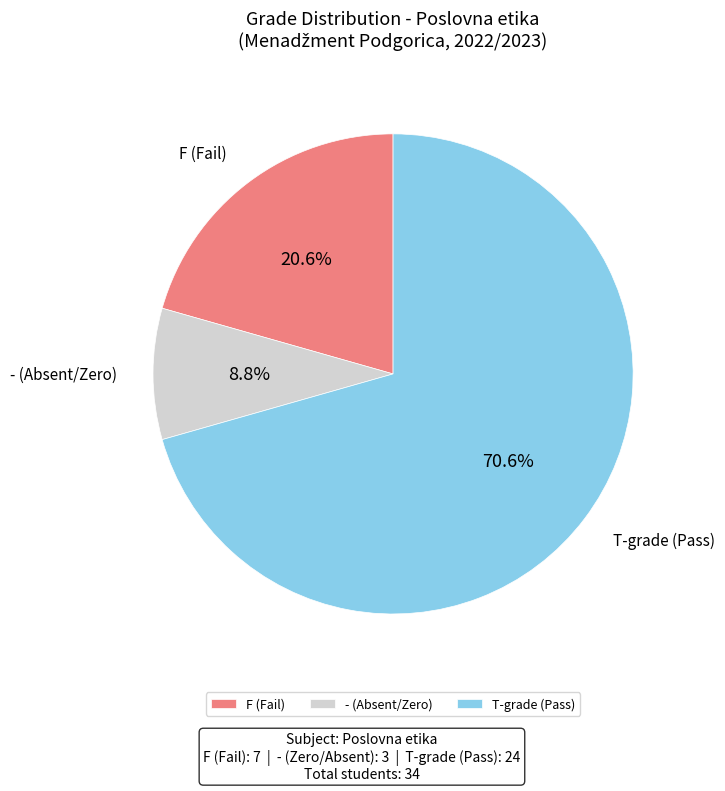

Do T-grade (Pass) and F (Fail) together represent more than half of the pie?

Yes